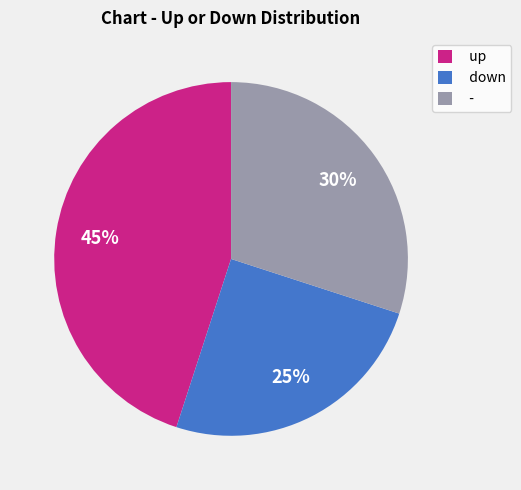

How many segments does this pie chart have?

3